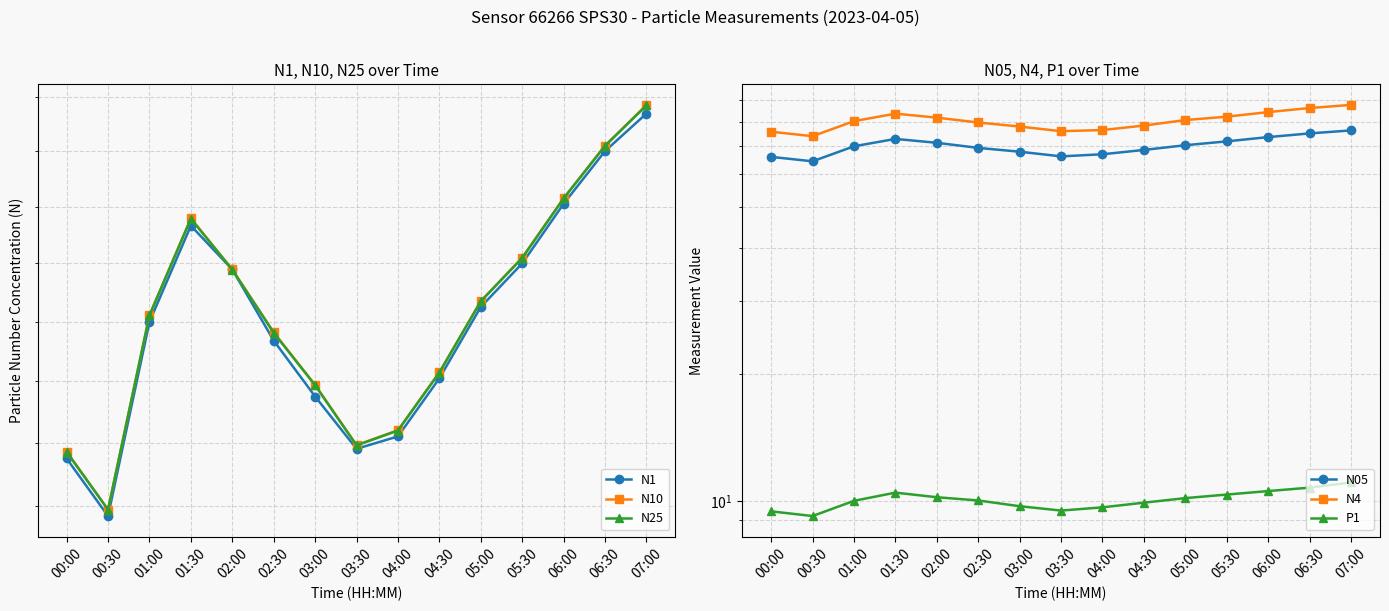

True or false: N4 and N25 intersect in this chart.

False